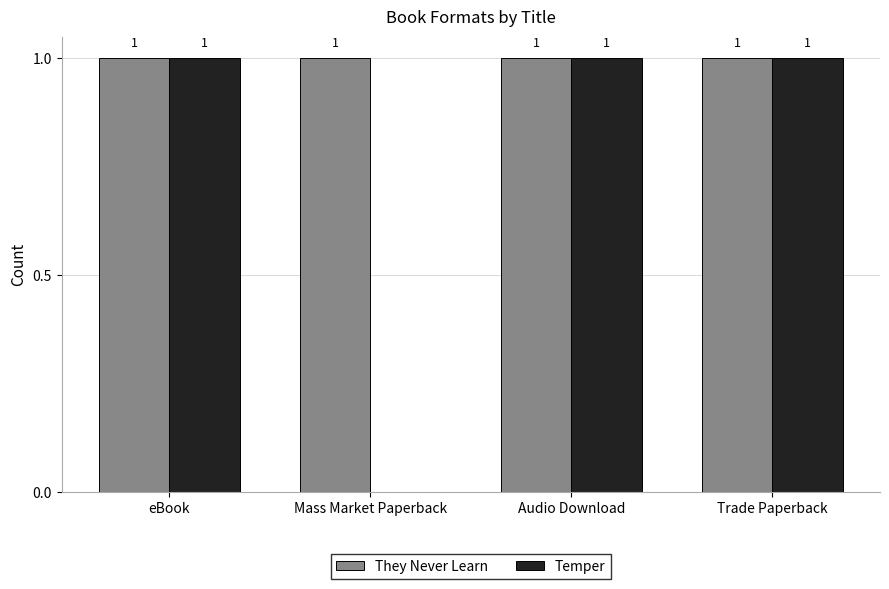

The value of They Never Learn at eBook is 1. True or false?

True